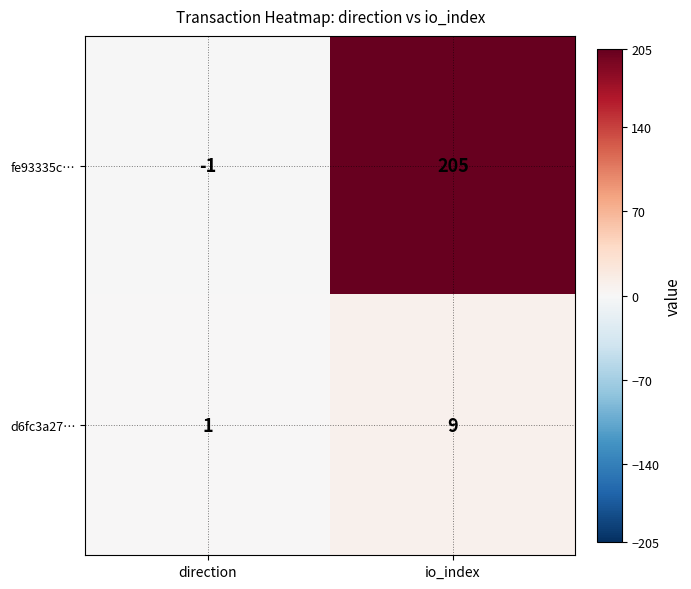

Count the number of data series in this chart.

2